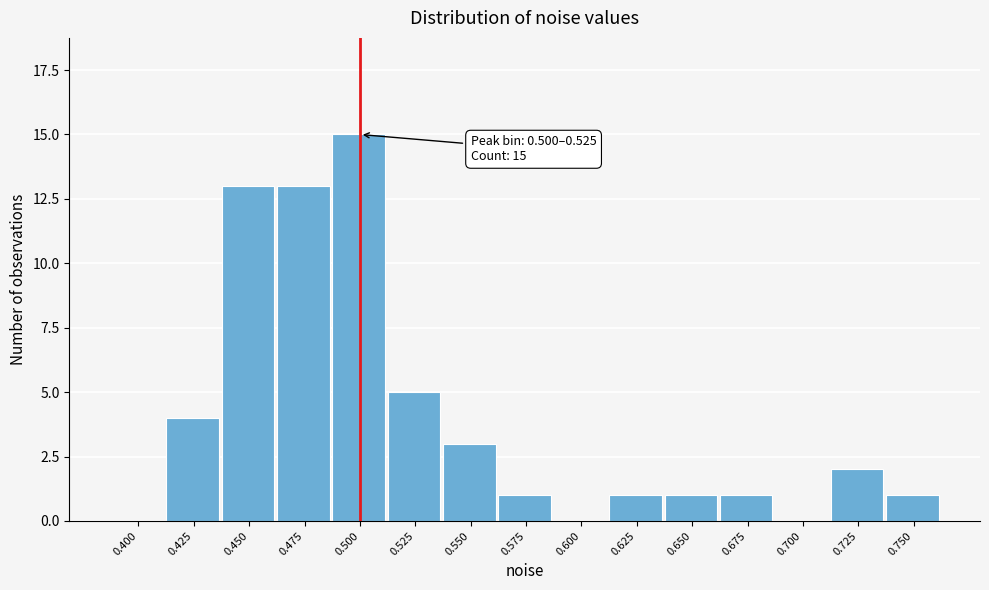

Reading left to right, what are all the values shown in this chart?

0.400=0	0.425=4	0.450=13	0.475=13	0.500=15	0.525=5	0.550=3	0.575=1	0.600=0	0.625=1	0.650=1	0.675=1	0.700=0	0.725=2	0.750=1